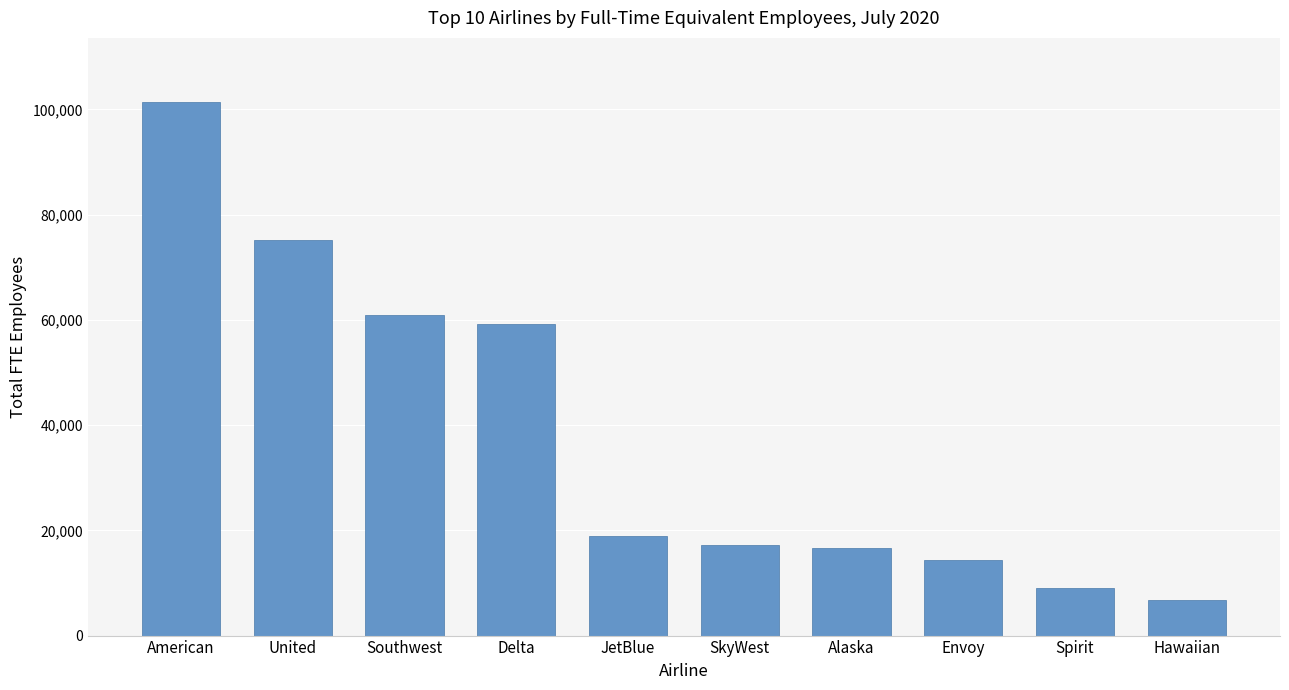

What is the change in value from Southwest to SkyWest?

-43627